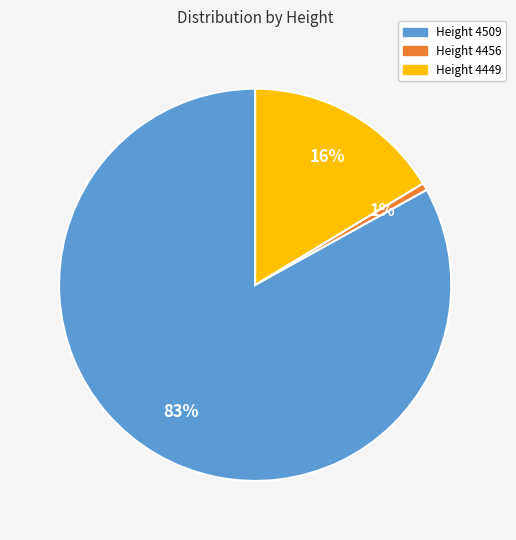

To the nearest percent, what is the difference between the largest and smallest slice percentages?

82%